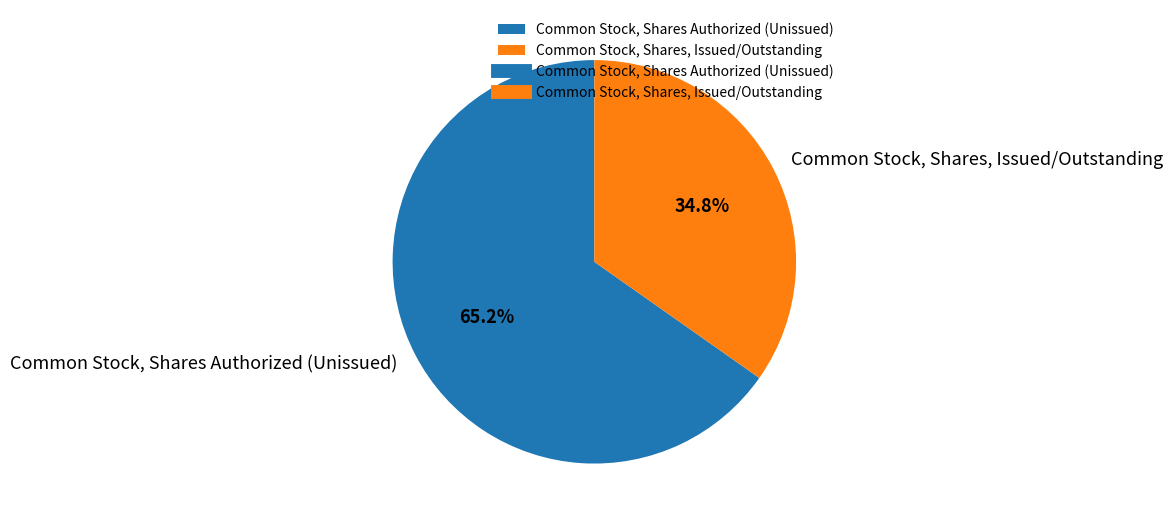

Which category has the smallest portion of the pie?

Common Stock, Shares, Issued/Outstanding